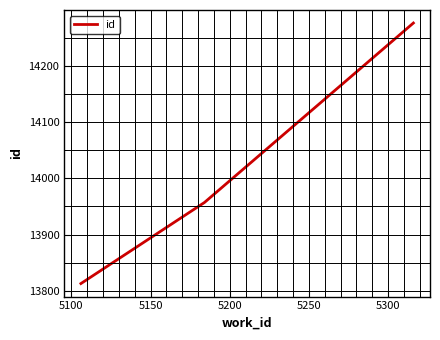

What is the smallest value displayed?

13813